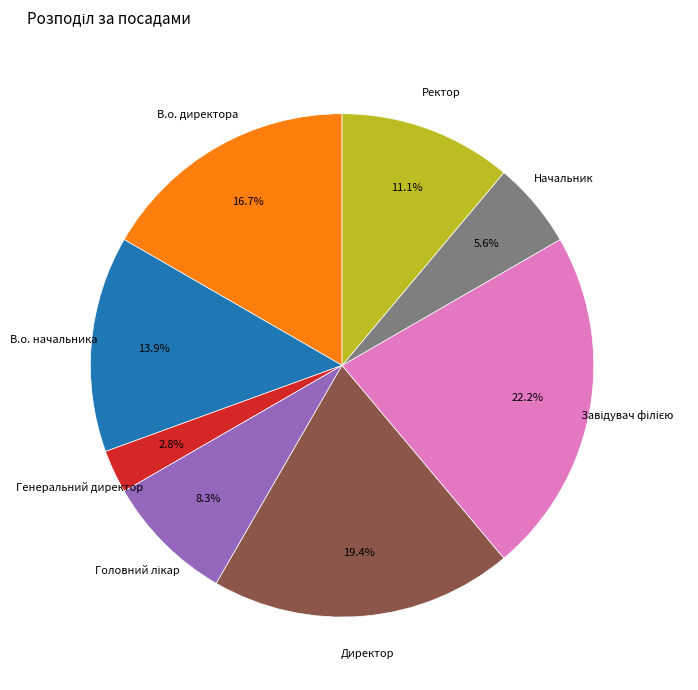

Does any single category account for the majority?

No